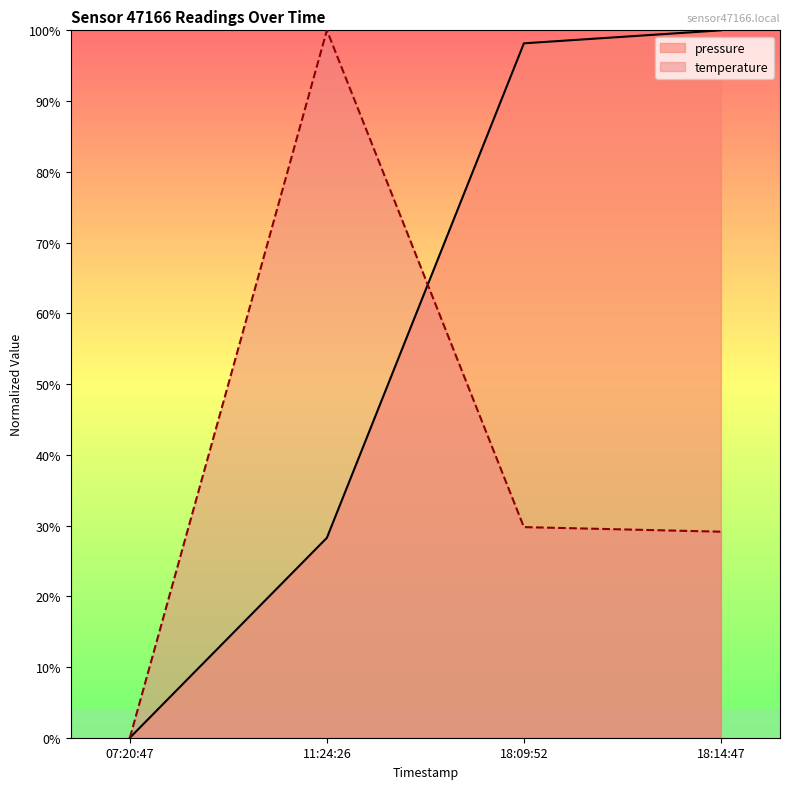

The value of pressure at 11:24:26 is 0.3. True or false?

True